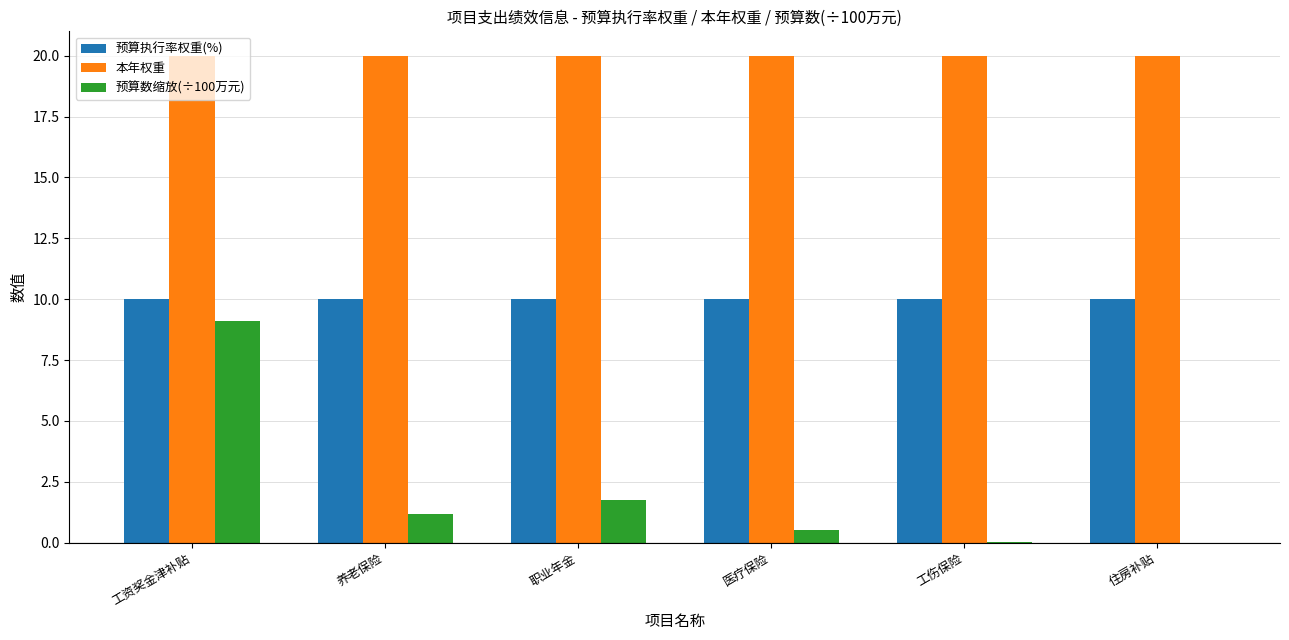

Does the chart contain stacked bars?

No